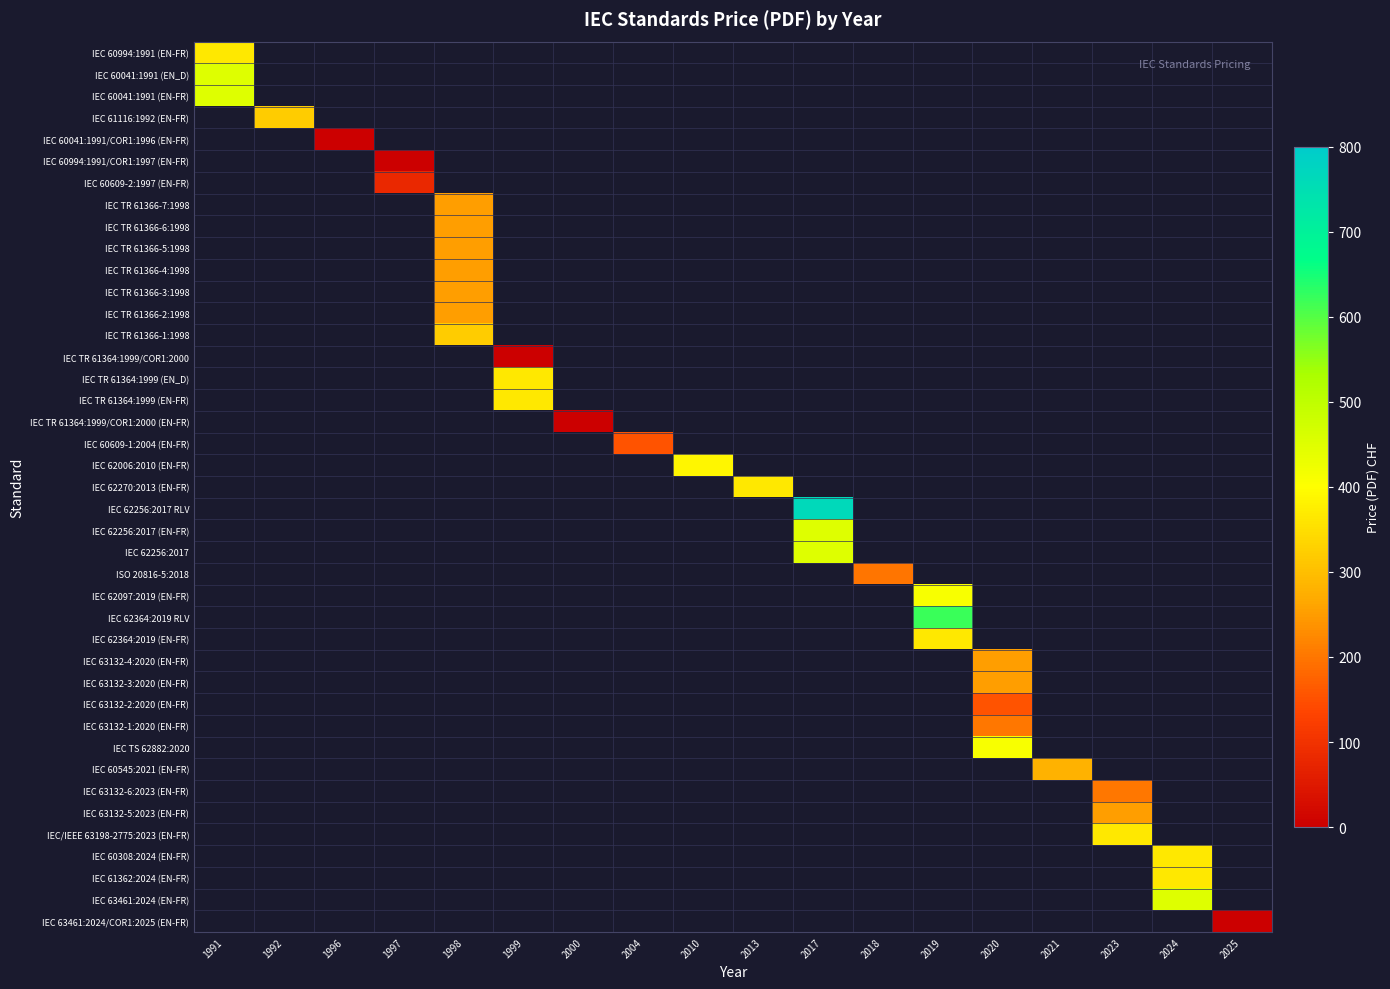

Which has a higher value, IEC 60041:1991 (EN-FR) or IEC 60994:1991 (EN-FR)?

IEC 60041:1991 (EN-FR)